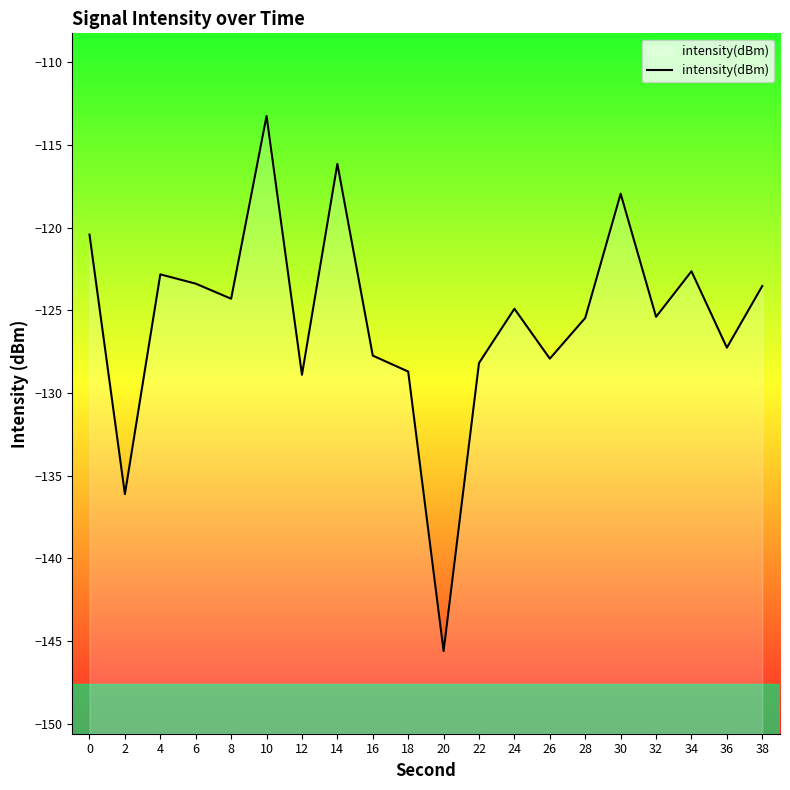

Rank the categories by value from lowest to highest.

20, 2, 12, 18, 22, 26, 16, 36, 28, 32, 24, 8, 38, 6, 4, 34, 0, 30, 14, 10